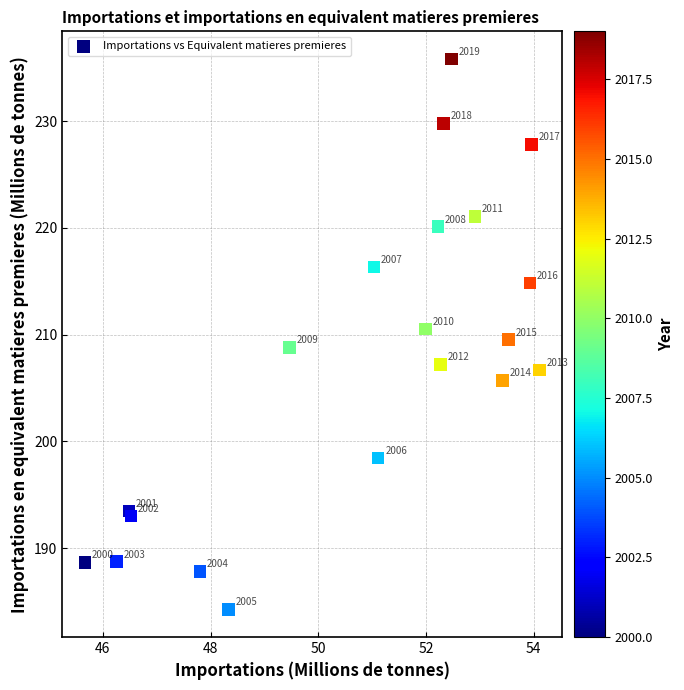

What Y value in the scatter plot is closest to 210?

209.5